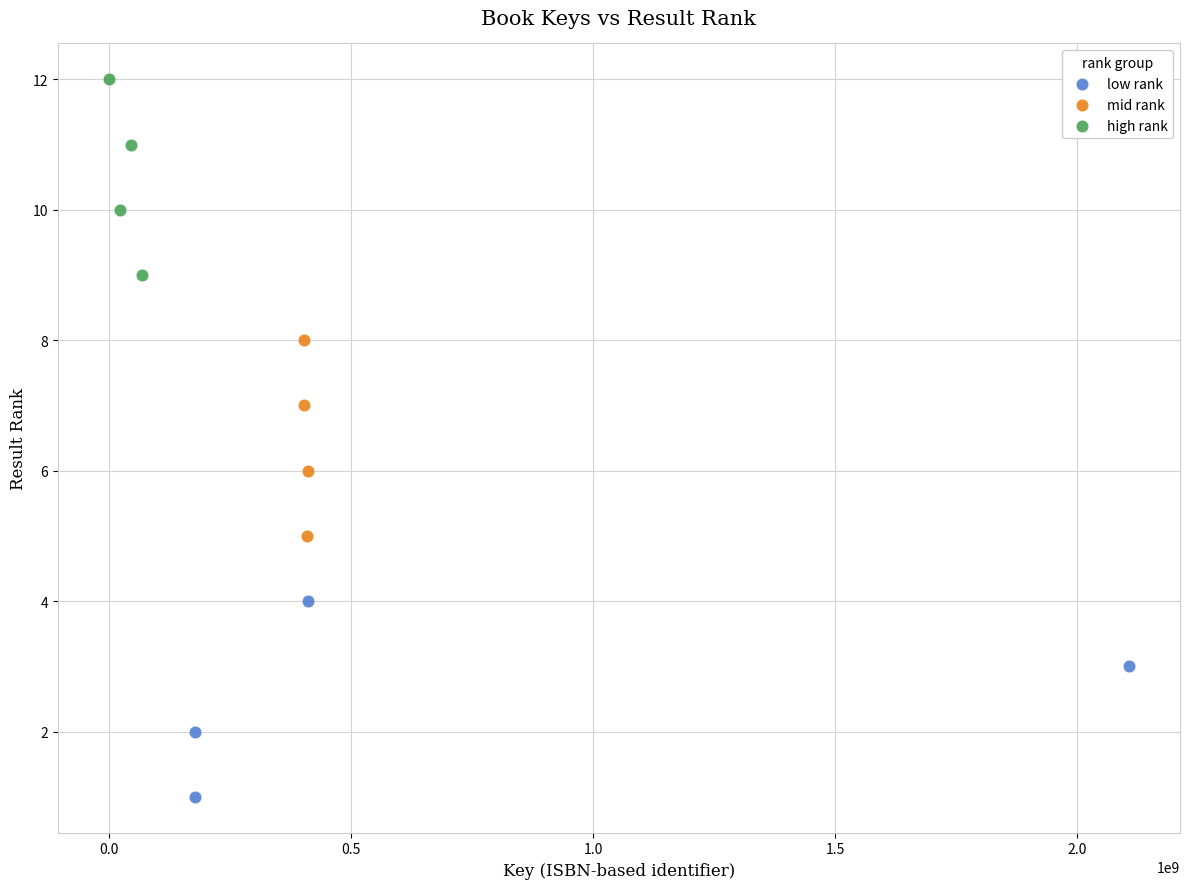

Which series reaches the minimum Y coordinate?

low rank